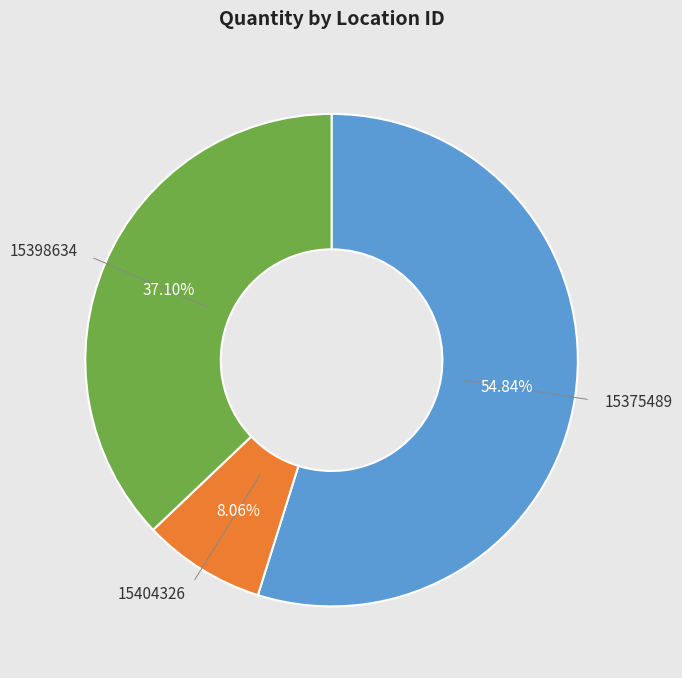

Which has a higher value, 15404326 or 15375489?

15375489